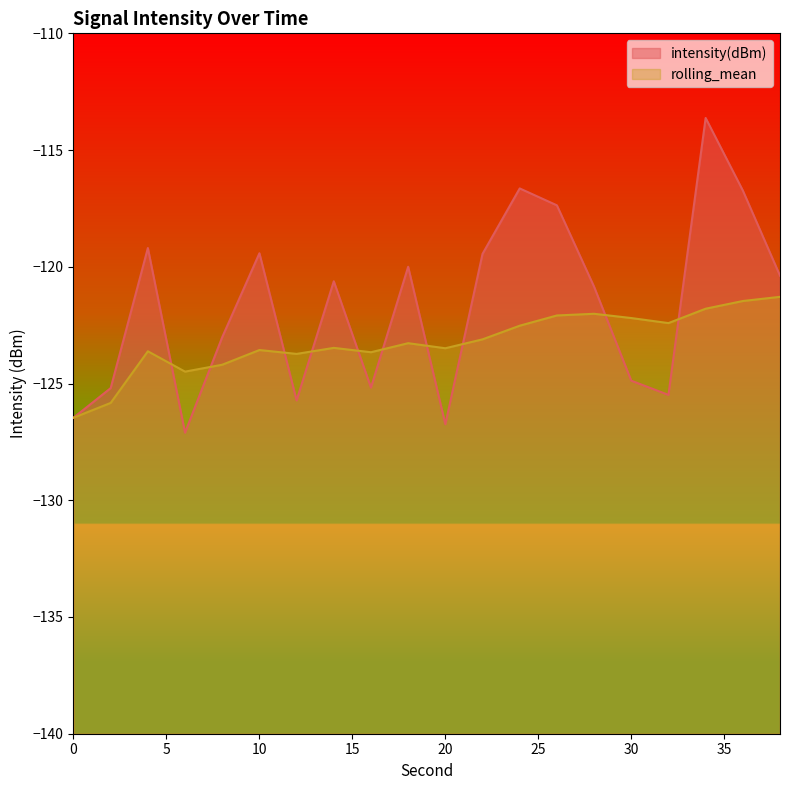

The value of intensity(dBm) at 34 is -58.4. True or false?

False